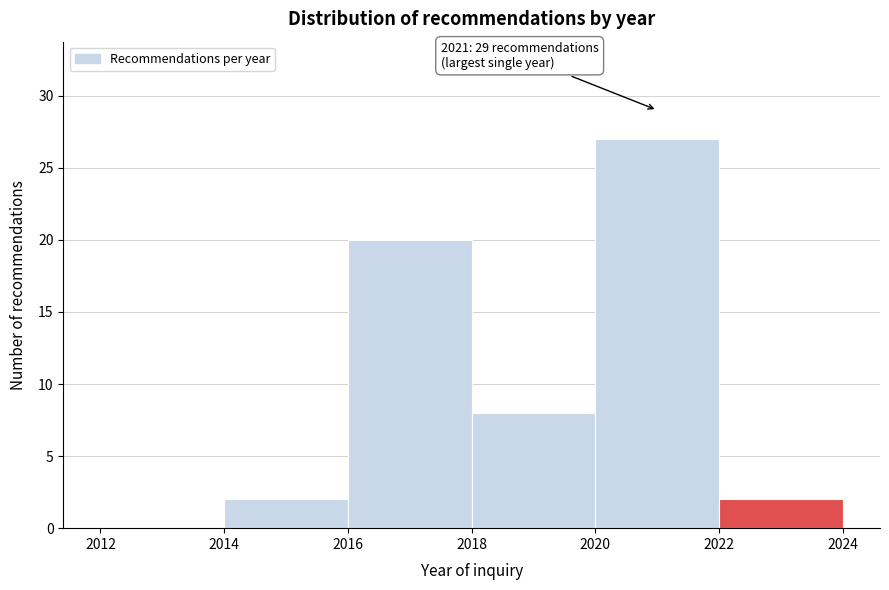

Over which range of the x-axis is the bar tallest?

2020 to 2022